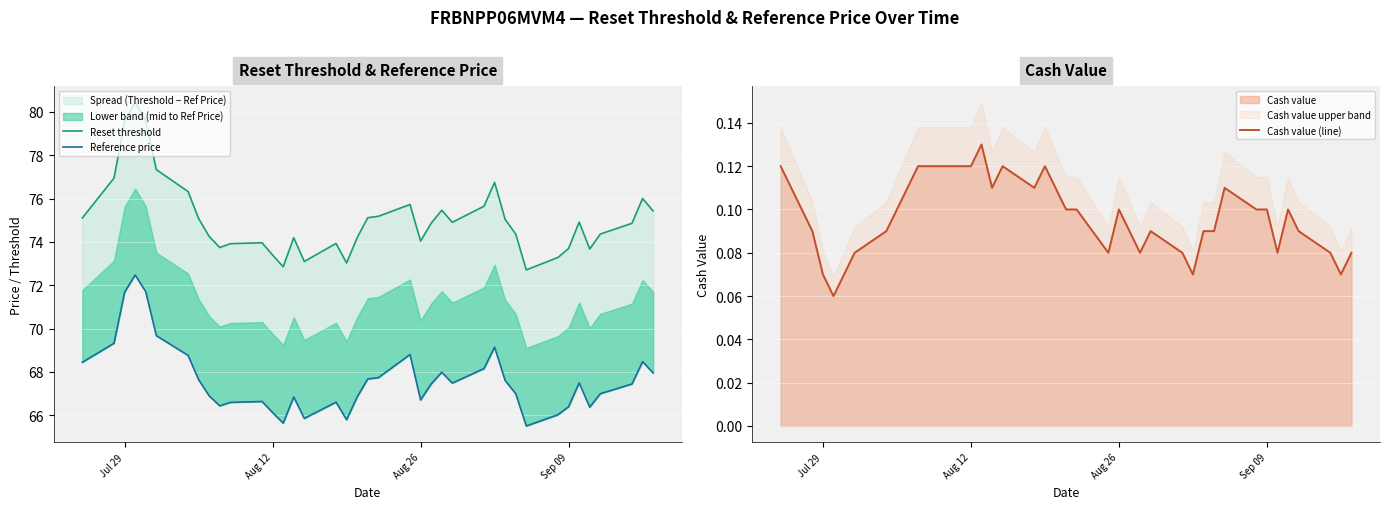

True or false: Reset threshold has more than 2 points higher than both neighbors.

True